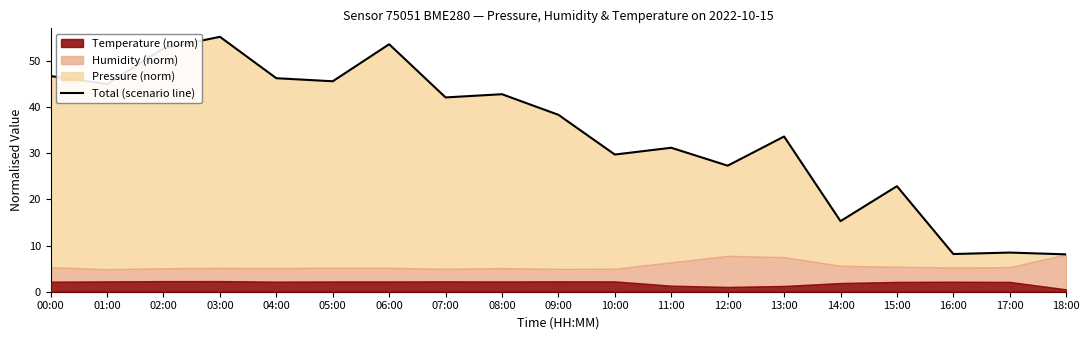

Reading right to left, extract all data points from this chart.

8.1	8.5	8.2	22.8	15.3	33.6	27.3	31.2	29.7	38.3	42.7	42.0	53.6	45.5	46.2	55.2	52.6	44.9	46.7